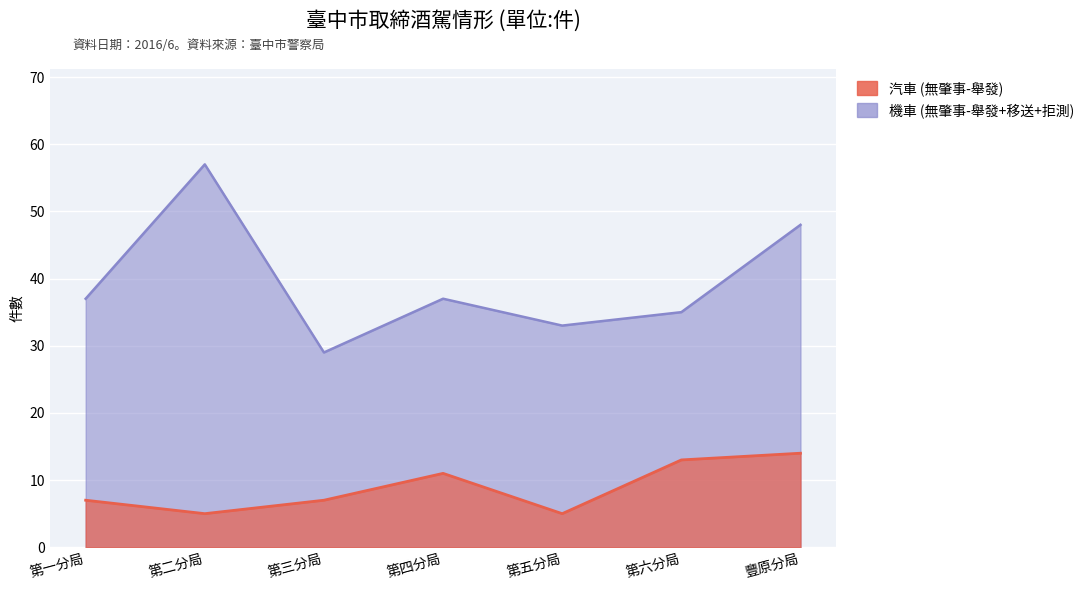

Which label corresponds to the largest value in the chart?

第二分局